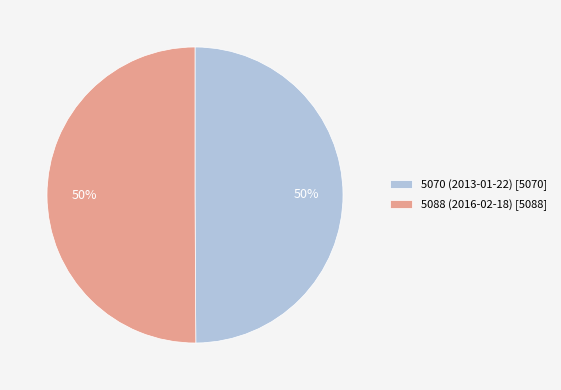

How many slices are in this pie chart?

2